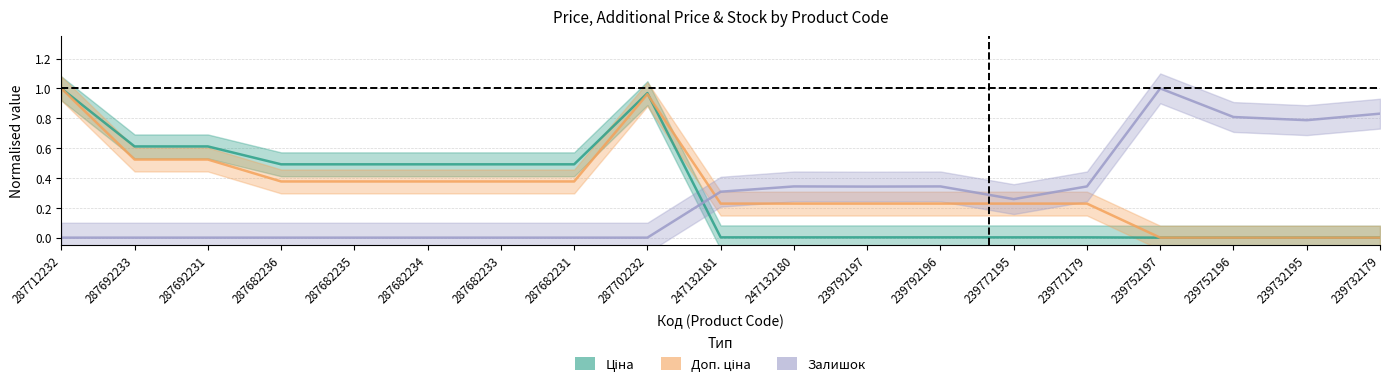

True or false: Ціна has more than 1 points higher than both neighbors.

False